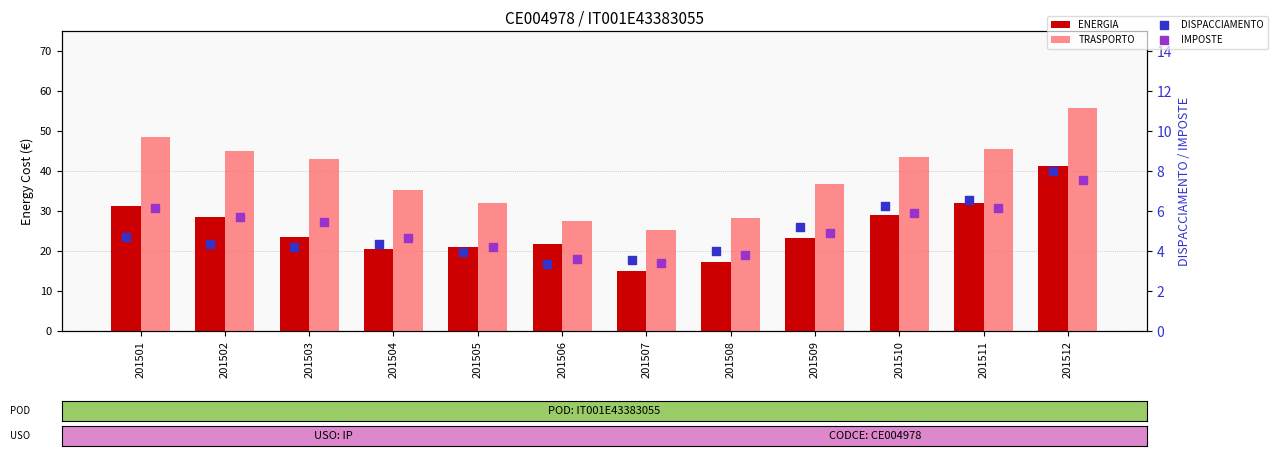

What is the total value across all series at 201507?

47.2